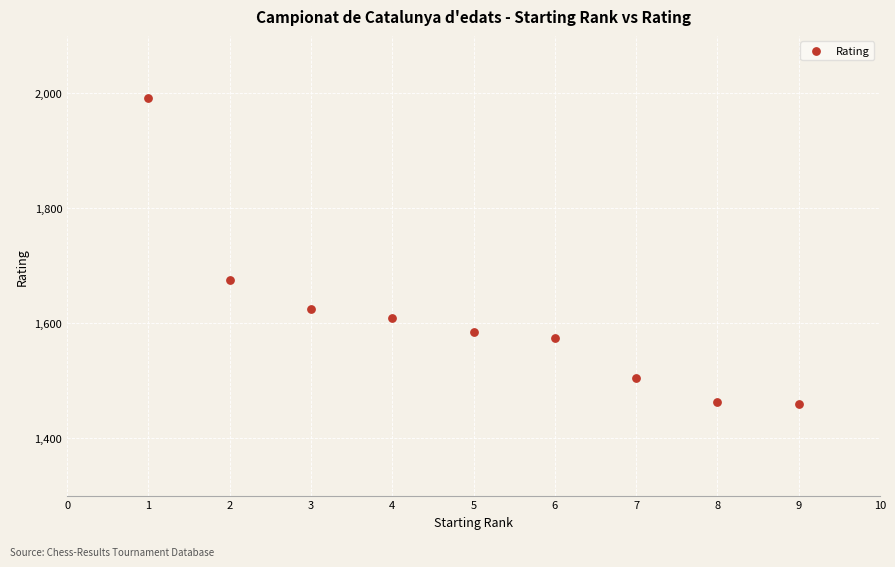

What Y value in the scatter plot is closest to 1726?

1676